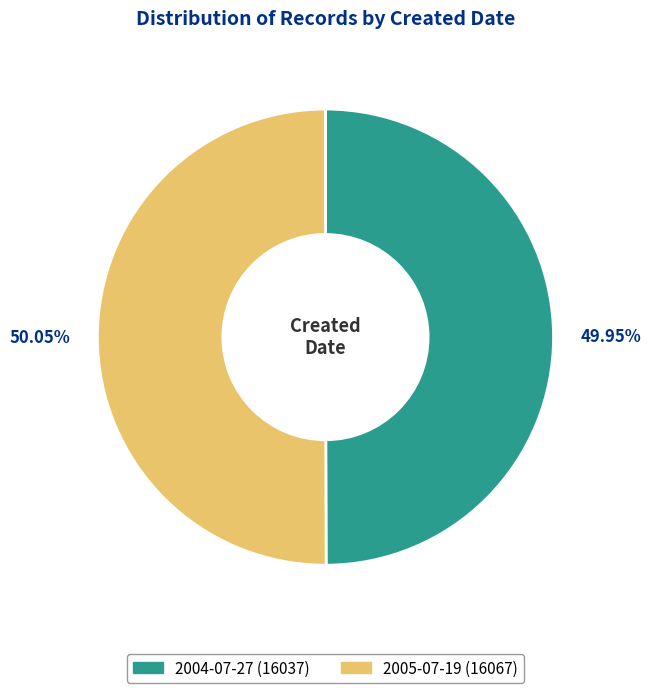

Is the sum of 2004-07-27 and 2005-07-19 greater than half?

Yes